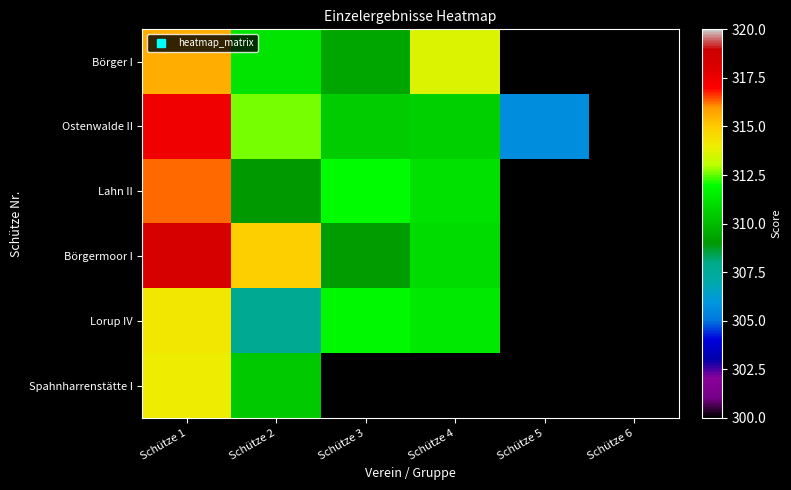

What is the maximum value shown in the chart?

318.3